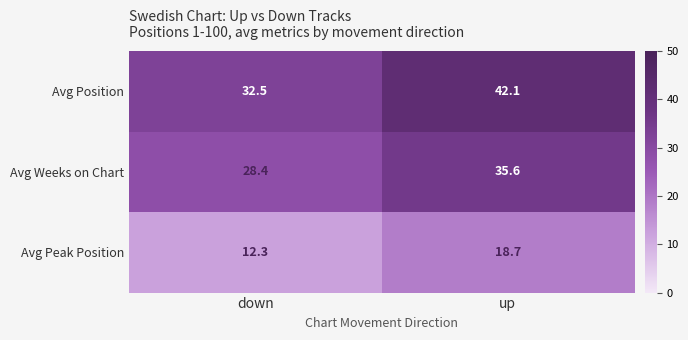

What is the highest value of the Avg Weeks on Chart series?

35.6